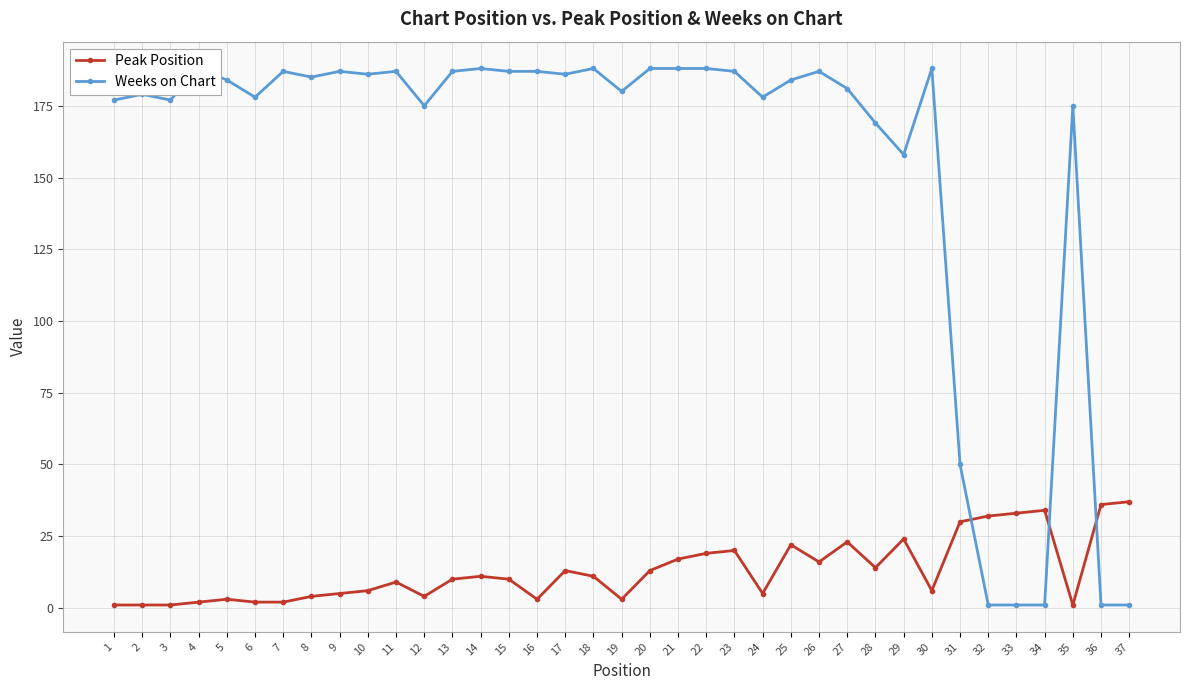

How many interior local valleys does the Weeks on Chart series have?

9